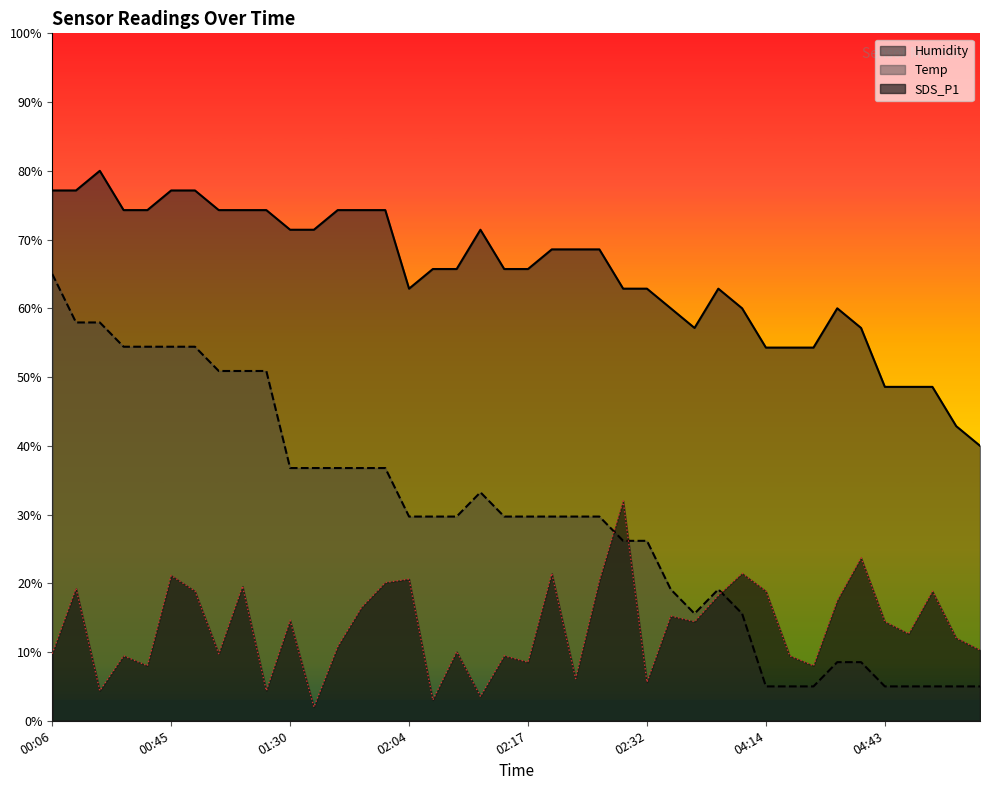

True or false: Temp has a value of 36.8 at 01:32.

True